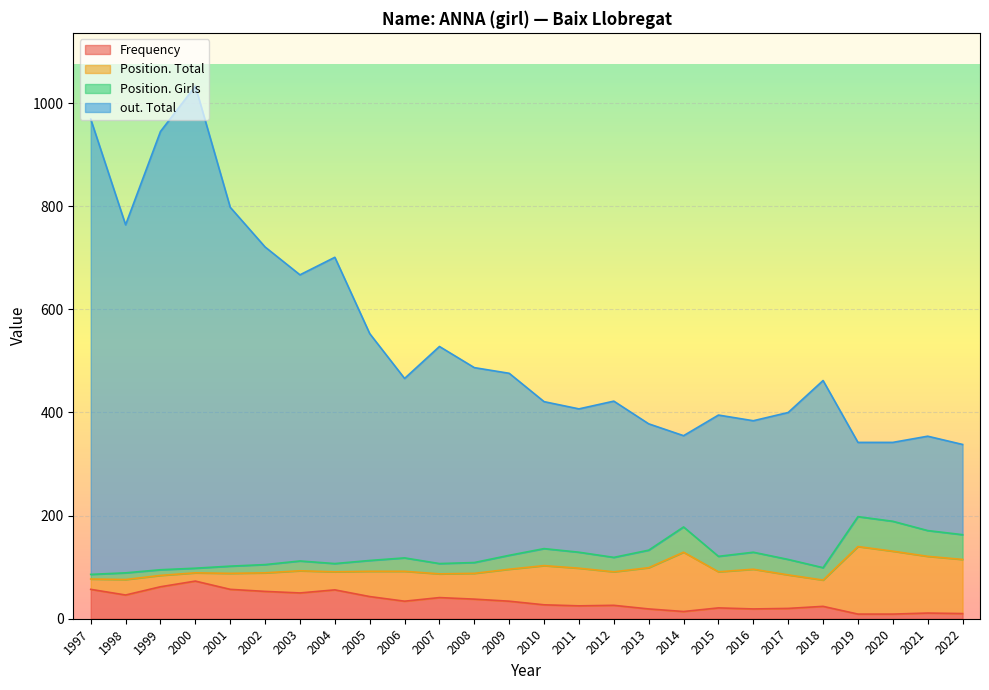

How many distinct data groups are displayed?

4